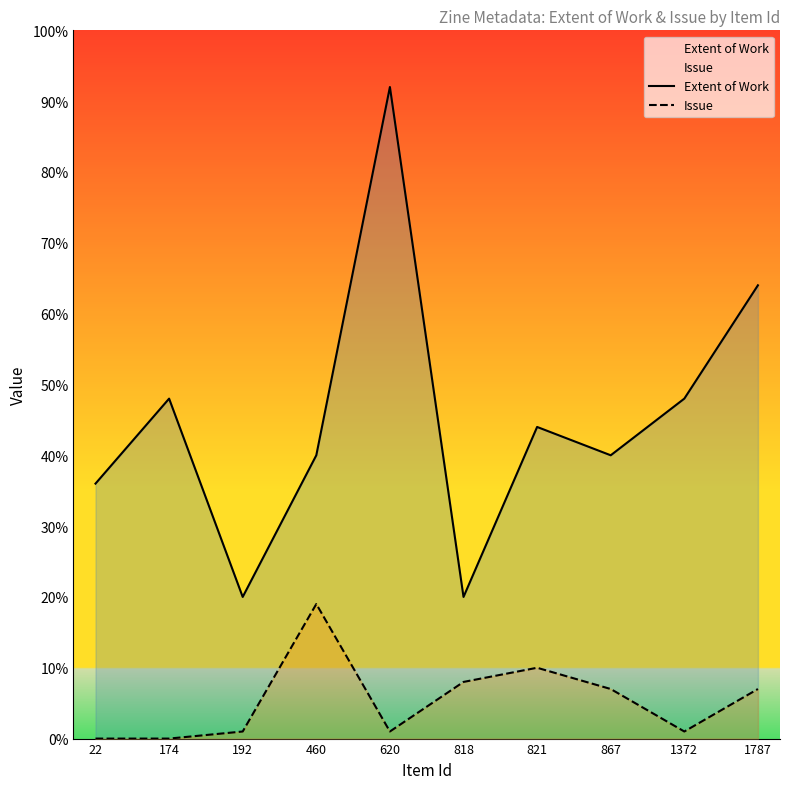

At which label does Issue reach its peak?

460